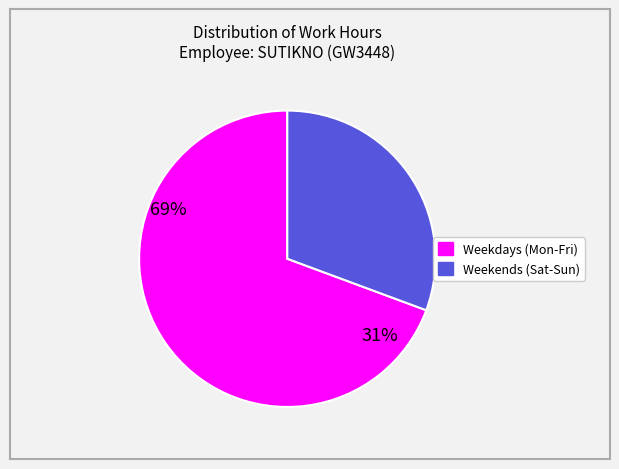

Does any single category account for the majority?

Yes